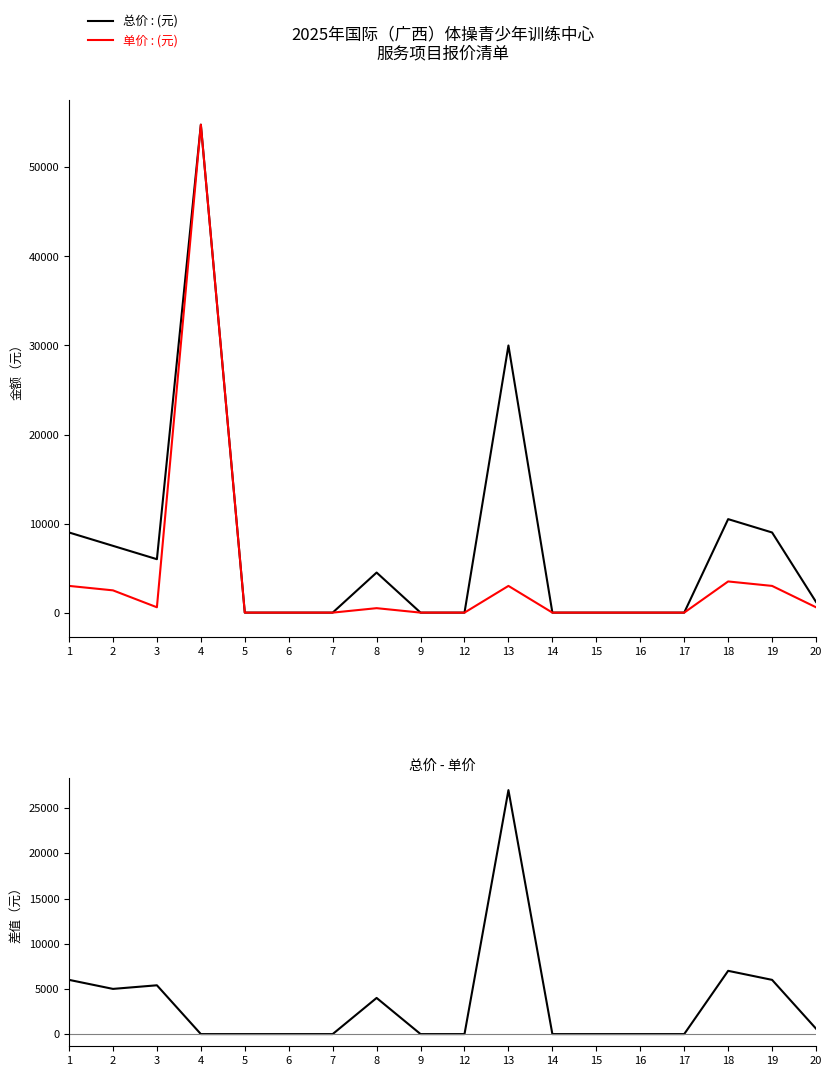

The 总价 - 单价 series shows -11790 at 9. True or false?

False